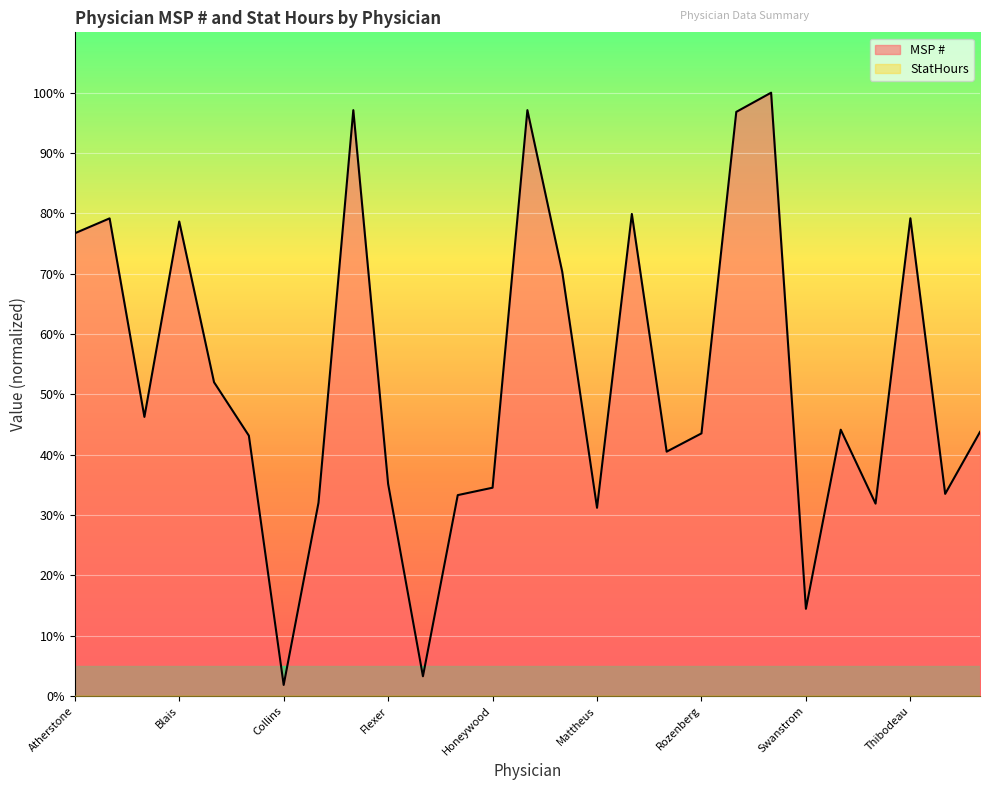

Reading left to right, extract all data points from this chart.

Atherstone=76.7	Badh=79.2	Becotte=46.3	Blais=78.7	Briggs=52.0	Chadwick=43.2	Collins=1.9	Cook=32.0	Donald=97.1	Flexer=35.2	Gornall=3.3	Holmes=33.3	Honeywood=34.5	Ishwarlall=97.1	Kothari=70.3	Mattheus=31.2	Neveling=79.9	Rimmer=40.5	Rozenberg=43.5	Sacevich=96.8	Smith=100.0	Swanstrom=14.5	Sysak=44.2	Thakore=31.9	Thibodeau=79.2	Watson=33.5	Wong=43.8